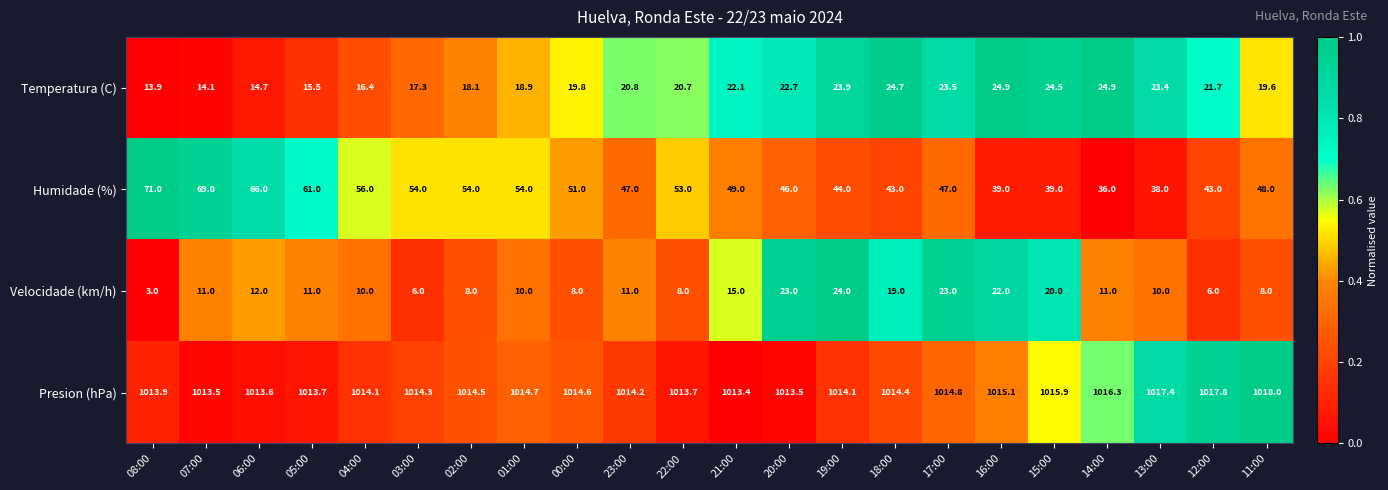

Rank the series at 21:00 from lowest to highest value.

Velocidade (km/h), Temperatura (C), Humidade (%), Presion (hPa)